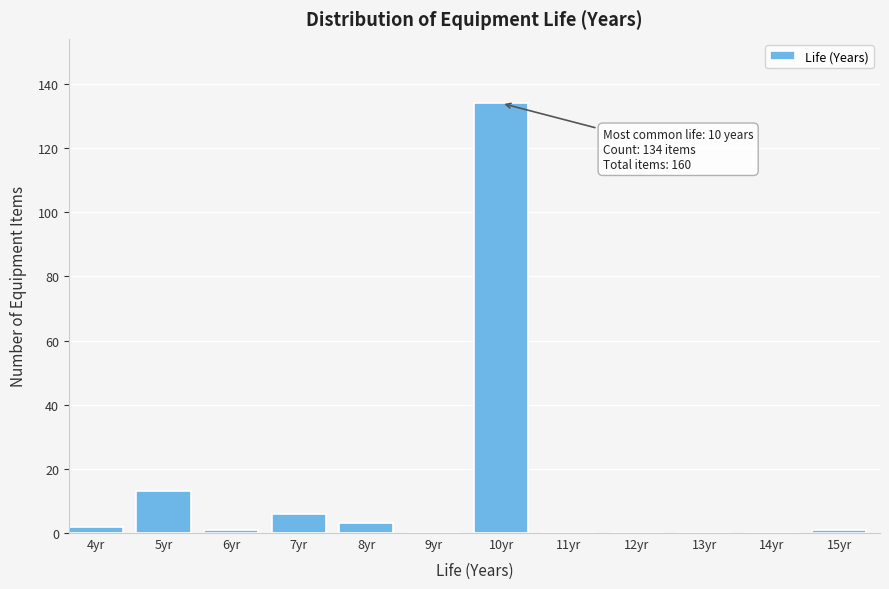

Reading left to right, transcribe all the data shown in this chart.

4yr=2	5yr=13	6yr=1	7yr=6	8yr=3	9yr=0	10yr=134	11yr=0	12yr=0	13yr=0	14yr=0	15yr=1